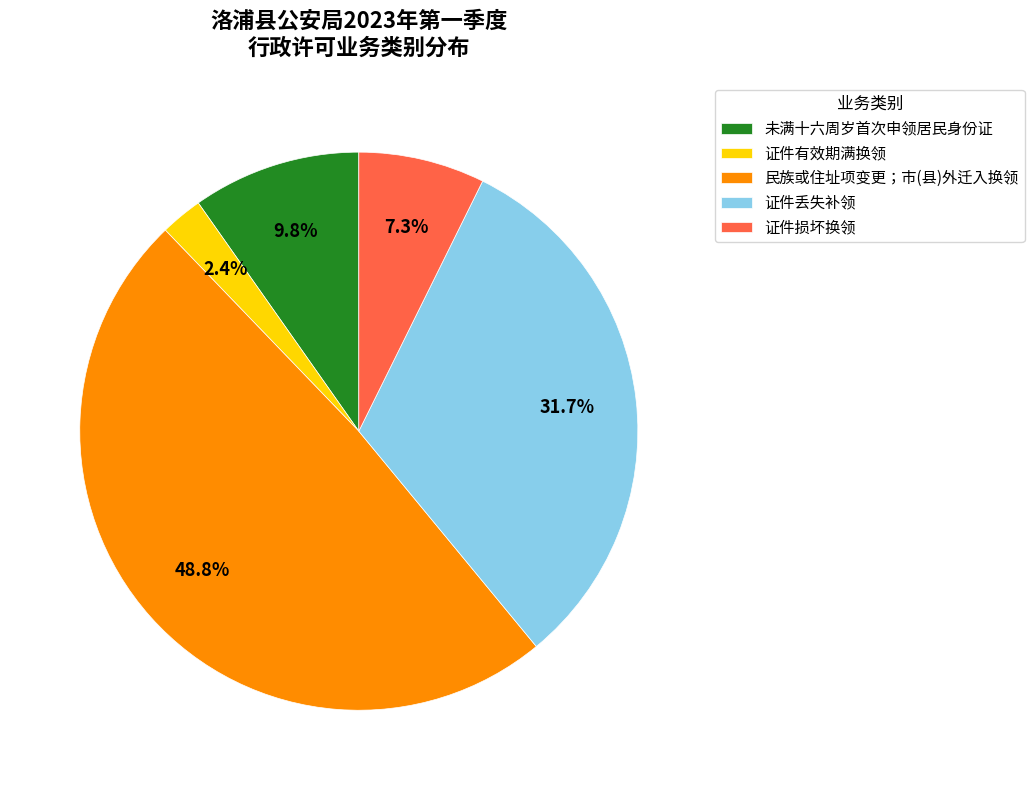

Which category has the biggest portion of the pie?

民族或住址项变更；市(县)外迁入换领